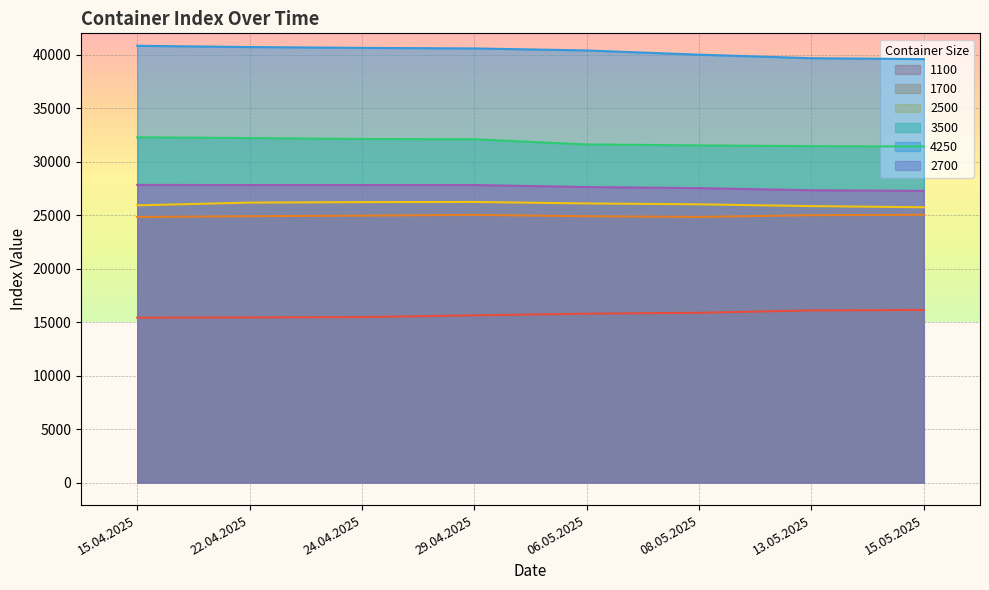

True or false: 4250 and 2700 cross at least once.

False